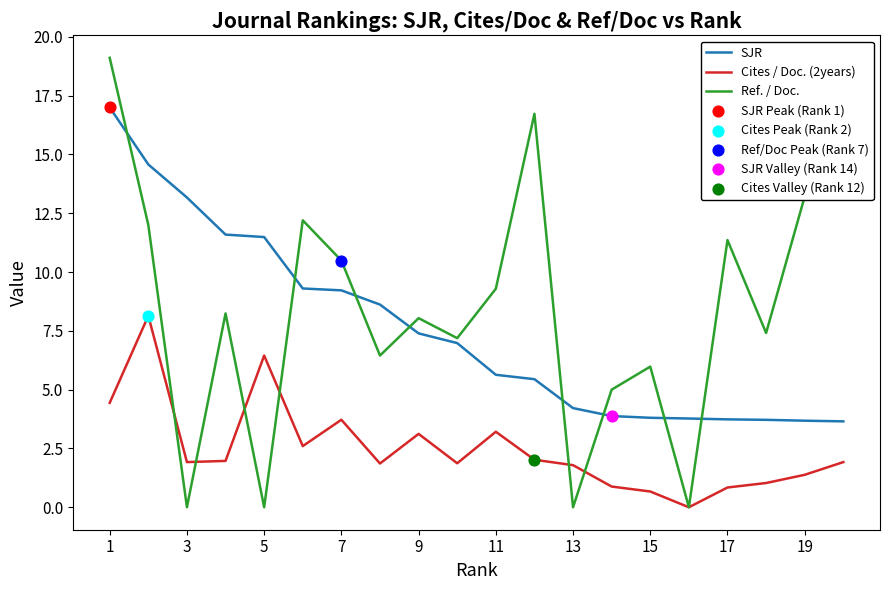

Which series has the widest spread of values?

Ref. / Doc.